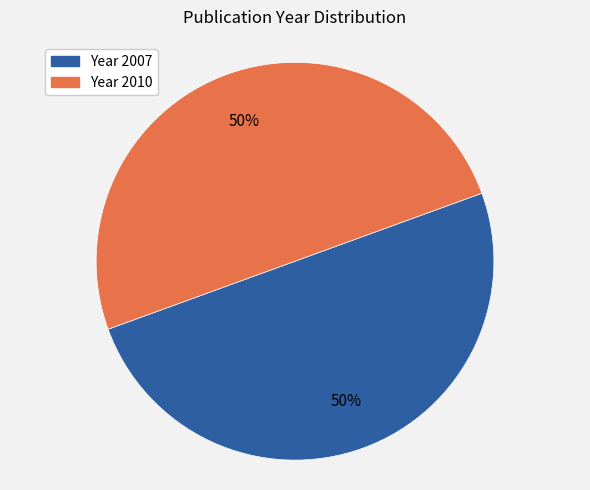

To the nearest percent, what is the average slice percentage?

50%